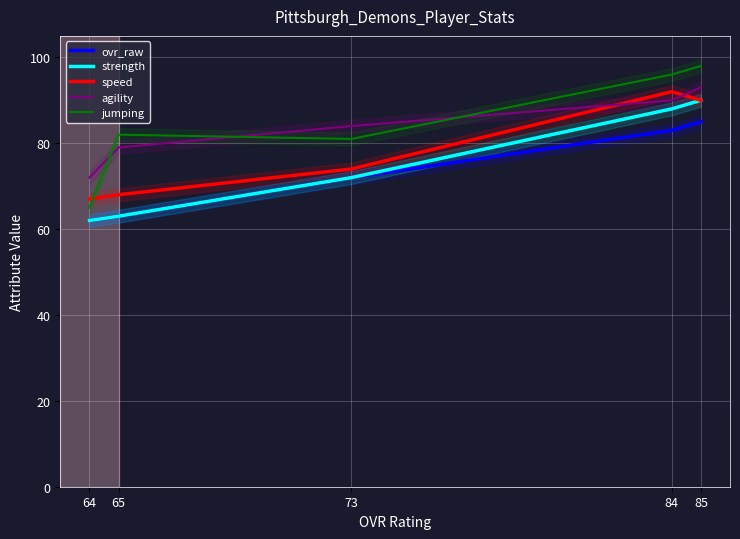

What is the sum of all agility values?

418